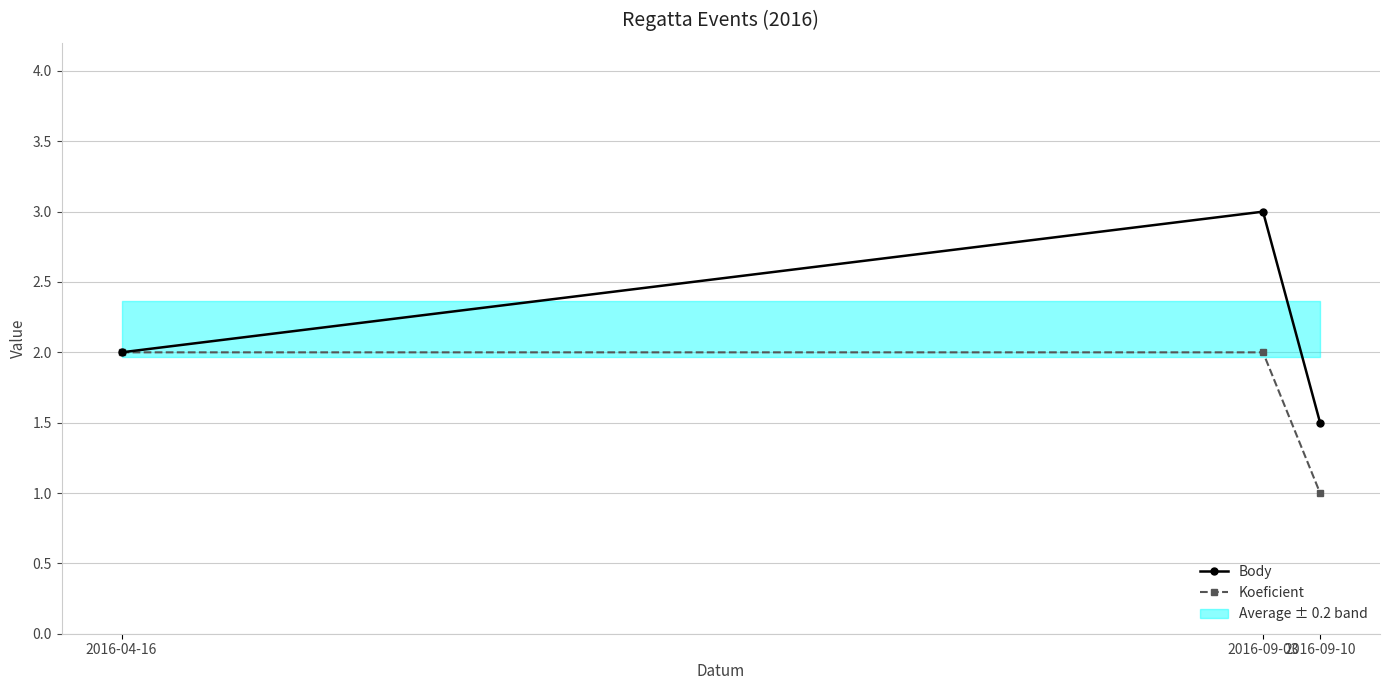

What is the label of the 1st point from the right?

2016-09-10